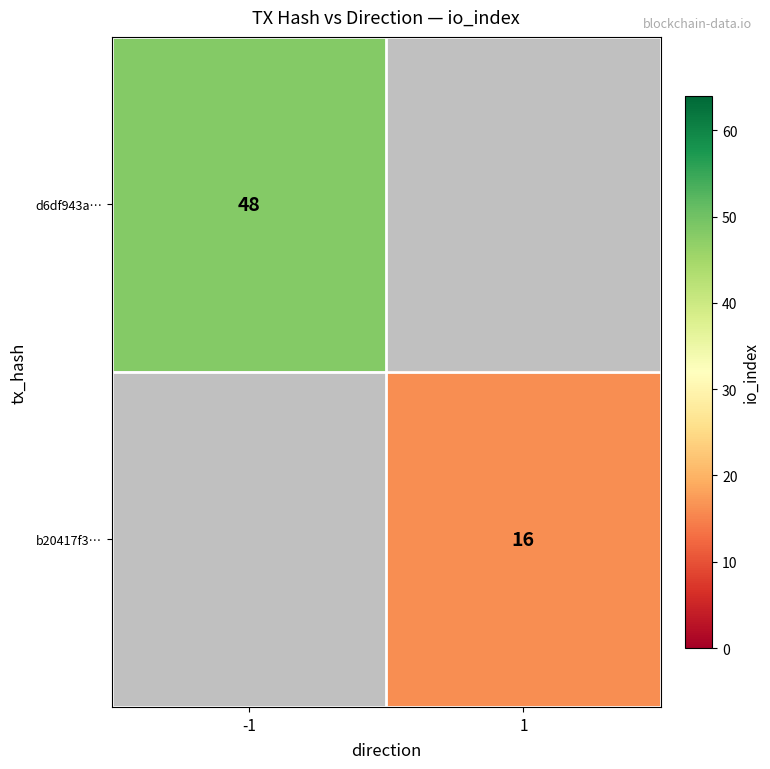

The value of d6df943a… at -1 is 71. True or false?

False